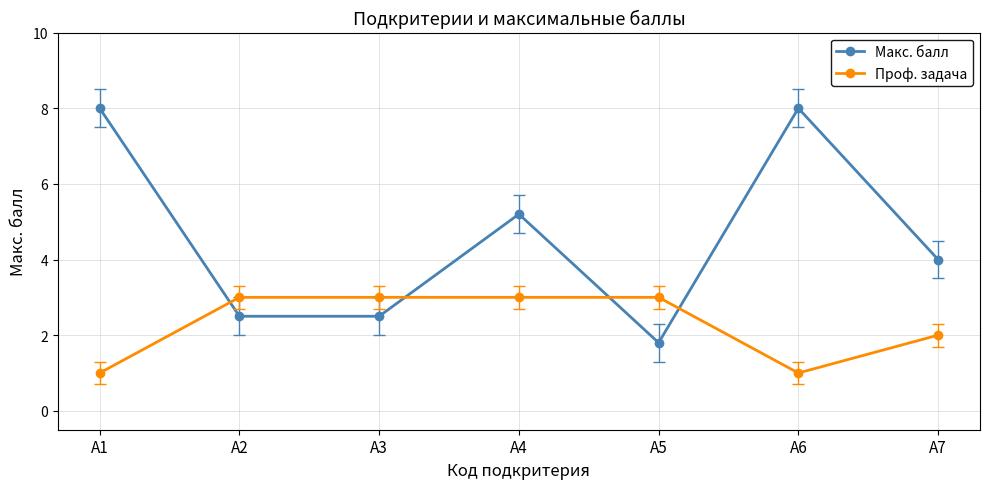

True or false: Проф. задача has more than 2 points higher than both neighbors.

False